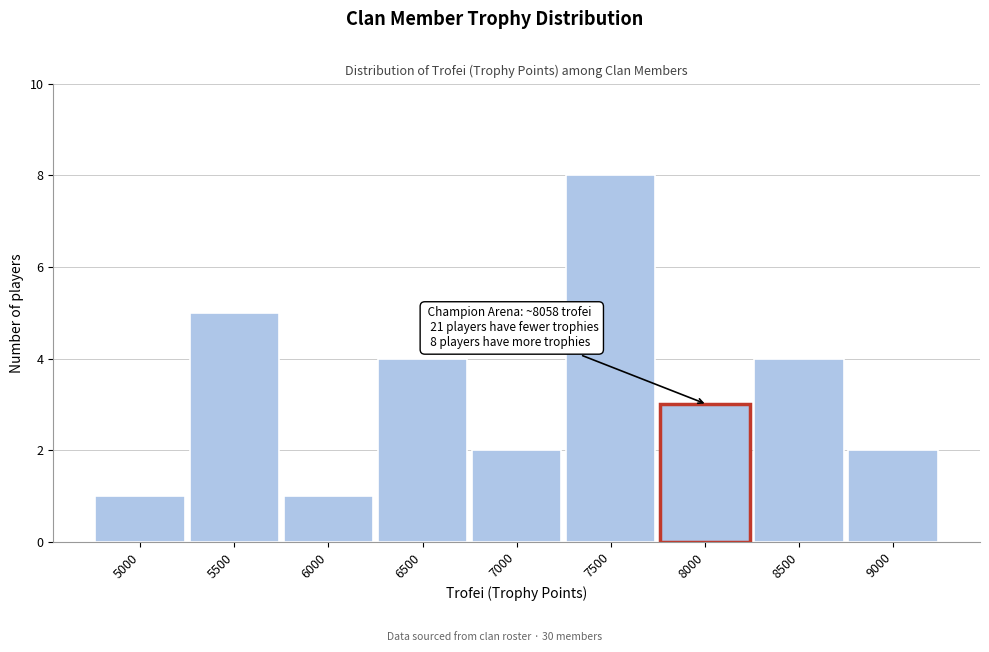

Reading left to right, list all the values displayed in this chart.

5000=1	5500=5	6000=1	6500=4	7000=2	7500=8	8000=3	8500=4	9000=2